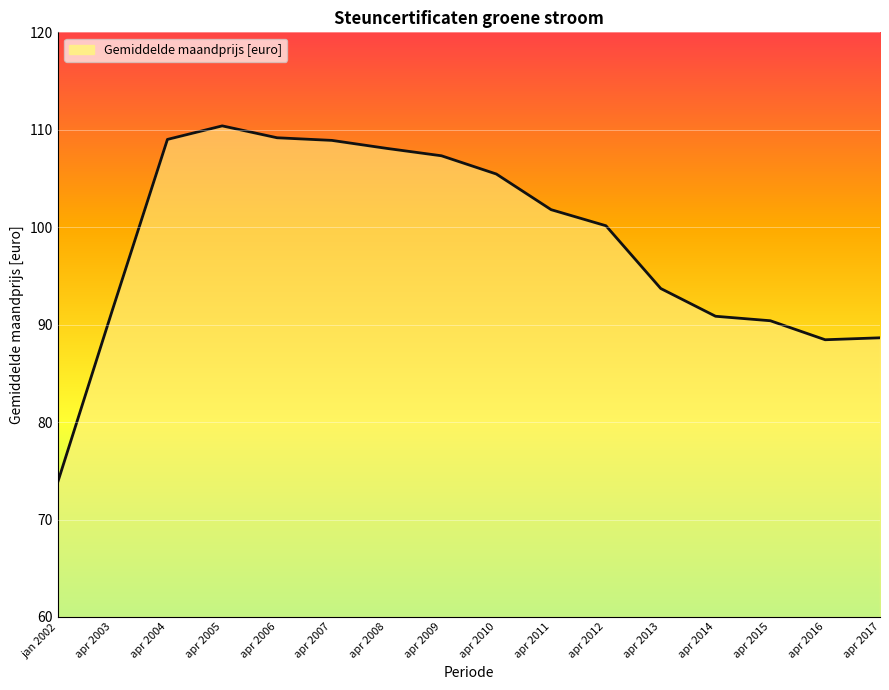

What is the approximate value at apr 2003?

91.6